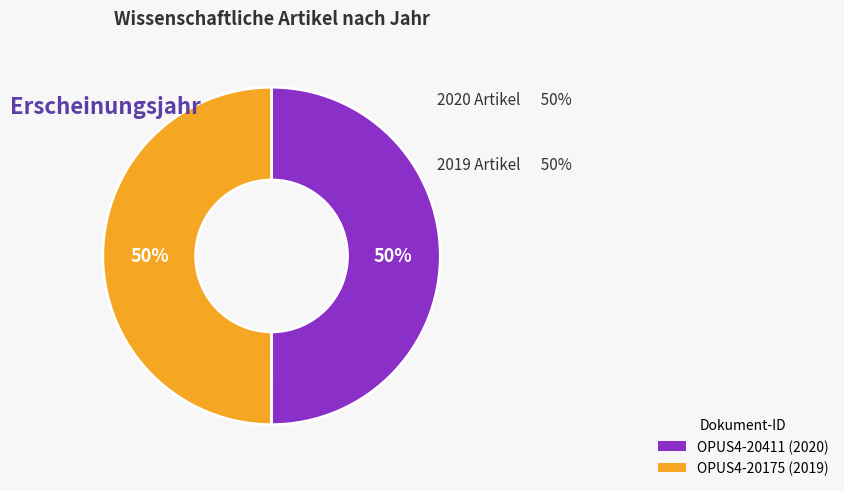

To the nearest percent, what portion does OPUS4-20175 represent?

50%